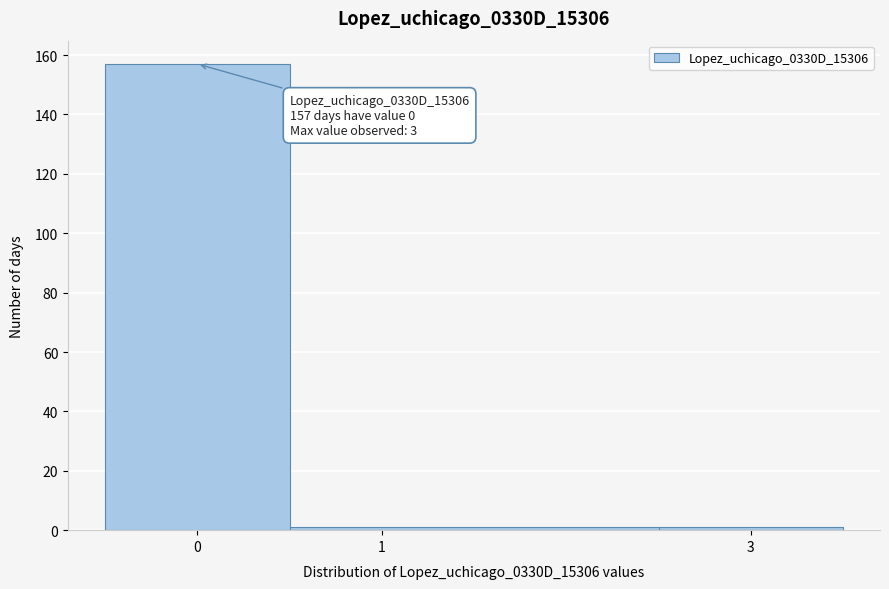

Which range on the x-axis has the tallest bar?

-0.5 to 0.5